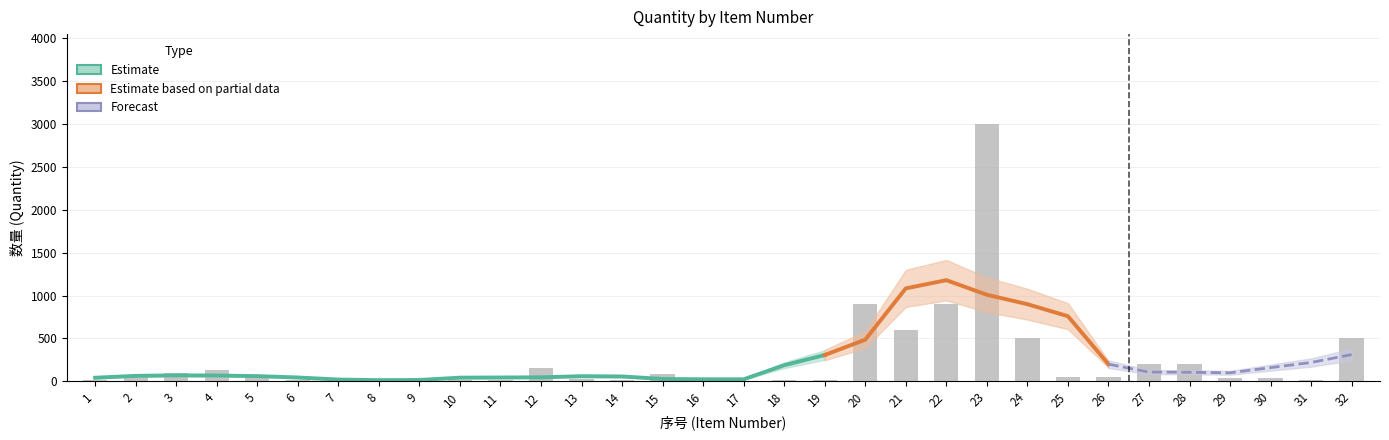

Rank the categories by value from lowest to highest.

16, 17, 6, 9, 18, 7, 10, 1, 8, 11, 14, 19, 31, 13, 29, 30, 2, 5, 25, 26, 15, 3, 4, 12, 27, 28, 24, 32, 21, 20, 22, 23